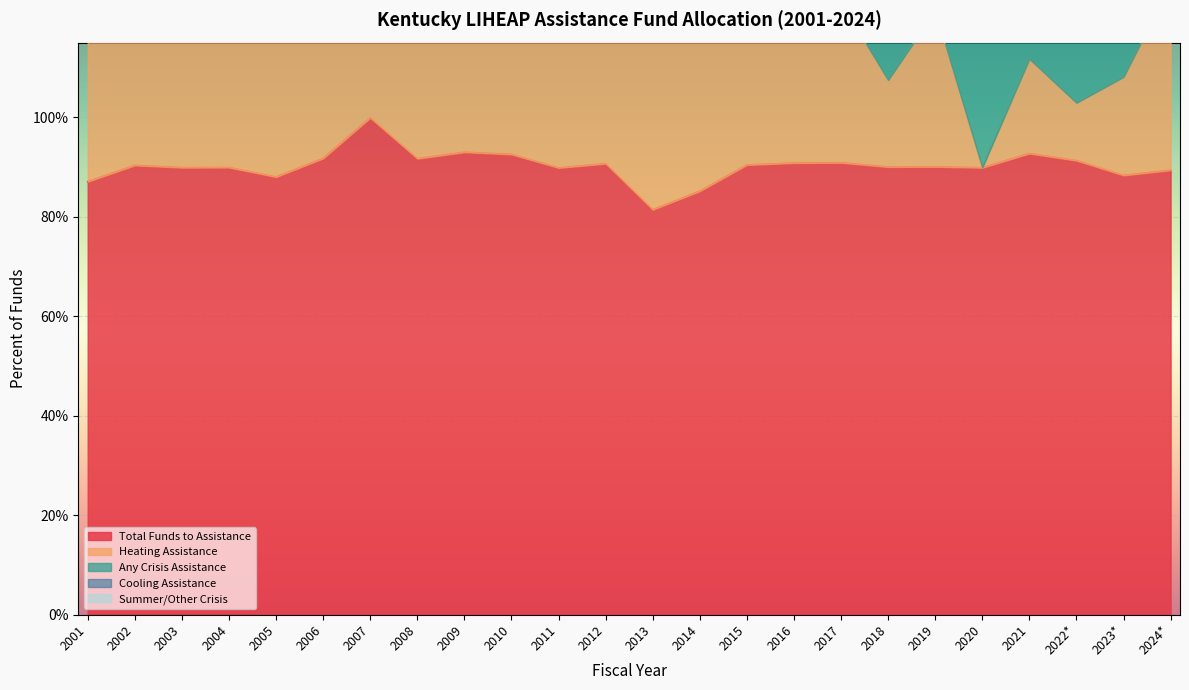

Reading right to left, extract all data points from this chart.

Total Funds to Assistance: 2024*=0.9	2023*=0.9	2022*=0.9	2021=0.9	2020=0.9	2019=0.9	2018=0.9	2017=0.9	2016=0.9	2015=0.9	2014=0.9	2013=0.8	2012=0.9	2011=0.9	2010=0.9	2009=0.9	2008=0.9	2007=1.0	2006=0.9	2005=0.9	2004=0.9	2003=0.9	2002=0.9	2001=0.9
Heating Assistance: 2024*=0.4	2023*=0.2	2022*=0.1	2021=0.2	2020=0.0	2019=0.3	2018=0.2	2017=0.3	2016=0.3	2015=0.4	2014=0.4	2013=0.4	2012=0.3	2011=0.3	2010=0.3	2009=0.3	2008=0.4	2007=0.2	2006=0.6	2005=0.4	2004=0.5	2003=0.5	2002=0.4	2001=0.6
Any Crisis Assistance: 2024*=0.4	2023*=0.4	2022*=0.7	2021=0.3	2020=0.5	2019=0.5	2018=0.7	2017=0.6	2016=0.6	2015=0.5	2014=0.5	2013=0.5	2012=0.7	2011=0.7	2010=0.6	2009=0.6	2008=0.5	2007=0.5	2006=0.2	2005=0.5	2004=0.3	2003=0.3	2002=0.3	2001=0.3
Cooling Assistance: 2024*=0.0	2023*=0.0	2022*=0.0	2021=0.0	2020=0.0	2019=0.0	2018=0.0	2017=0.0	2016=0.0	2015=0.0	2014=0.0	2013=0.0	2012=0.0	2011=0.0	2010=0.0	2009=0.0	2008=0.0	2007=0.0	2006=0.0	2005=0.0	2004=0.0	2003=0.0	2002=0.0	2001=0.0
Summer/Other Crisis: 2024*=0.0	2023*=0.0	2022*=0.1	2021=0.2	2020=0.2	2019=0.0	2018=0.0	2017=0.0	2016=0.0	2015=0.0	2014=0.0	2013=0.0	2012=0.0	2011=0.0	2010=0.0	2009=0.0	2008=0.0	2007=0.0	2006=0.0	2005=0.0	2004=0.0	2003=0.0	2002=0.0	2001=0.0